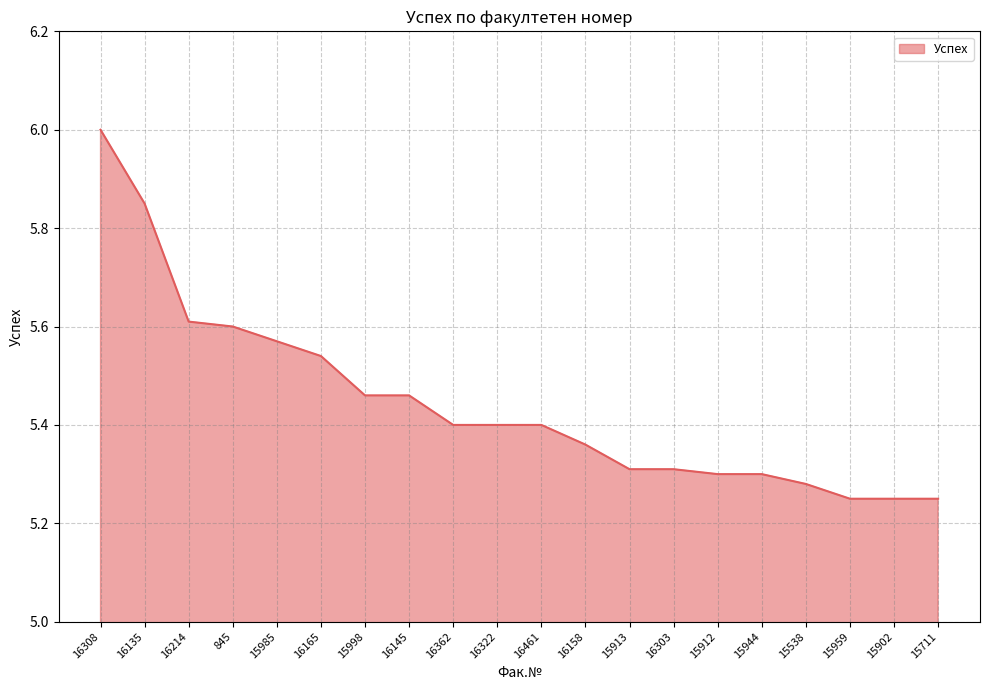

What is the maximum value shown in the chart?

6.0